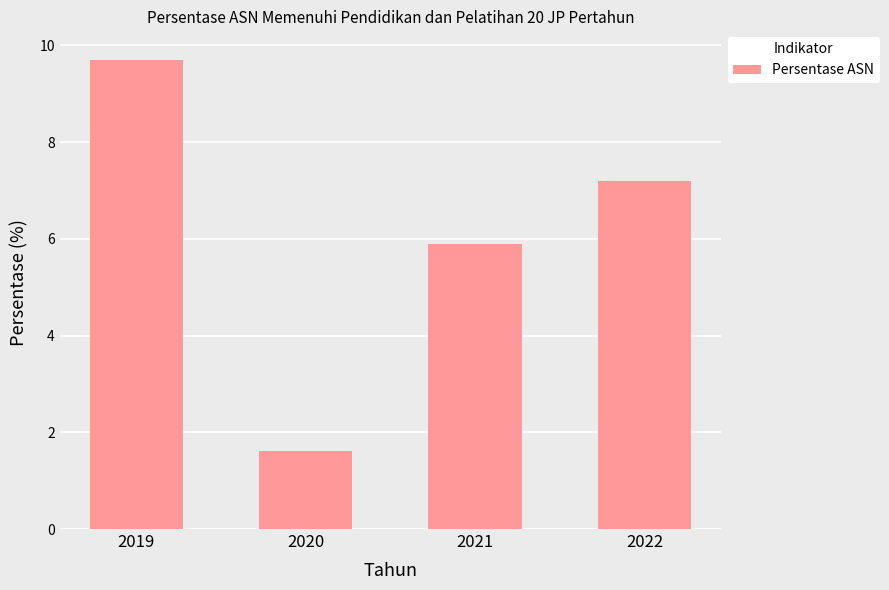

True or false: the data shows 2.3 at 2020.

False